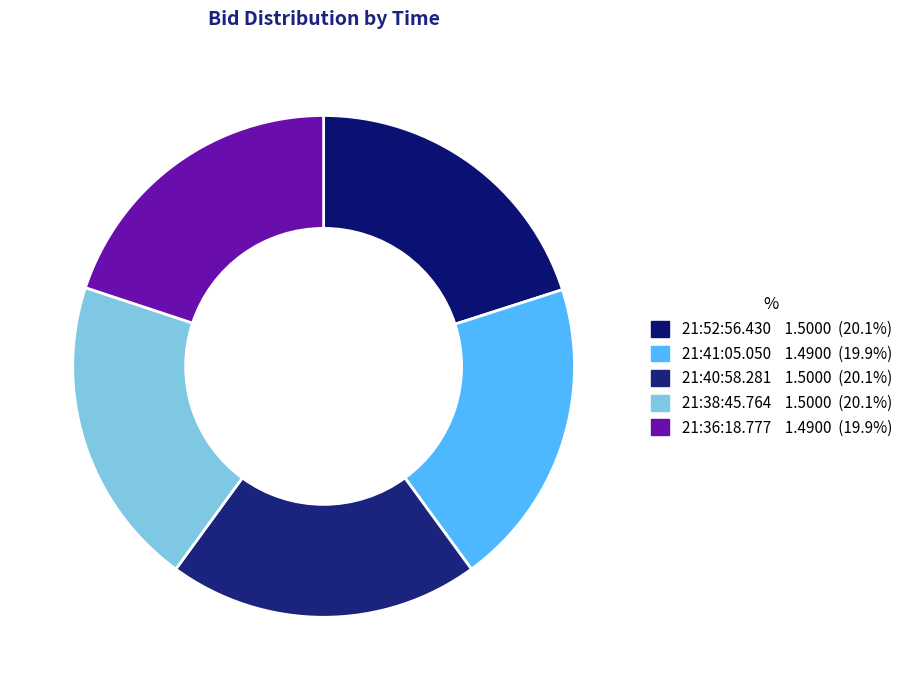

What percentage is the 21:40:58.281 slice, to the nearest percent?

20%